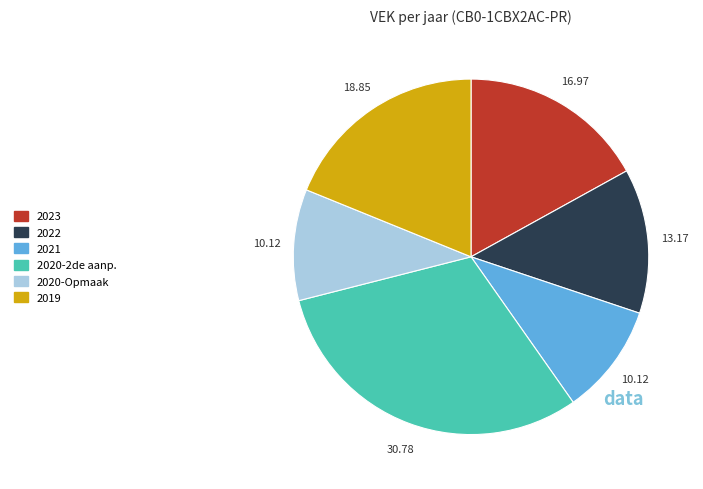

Is there any slice that represents more than half of the pie?

No